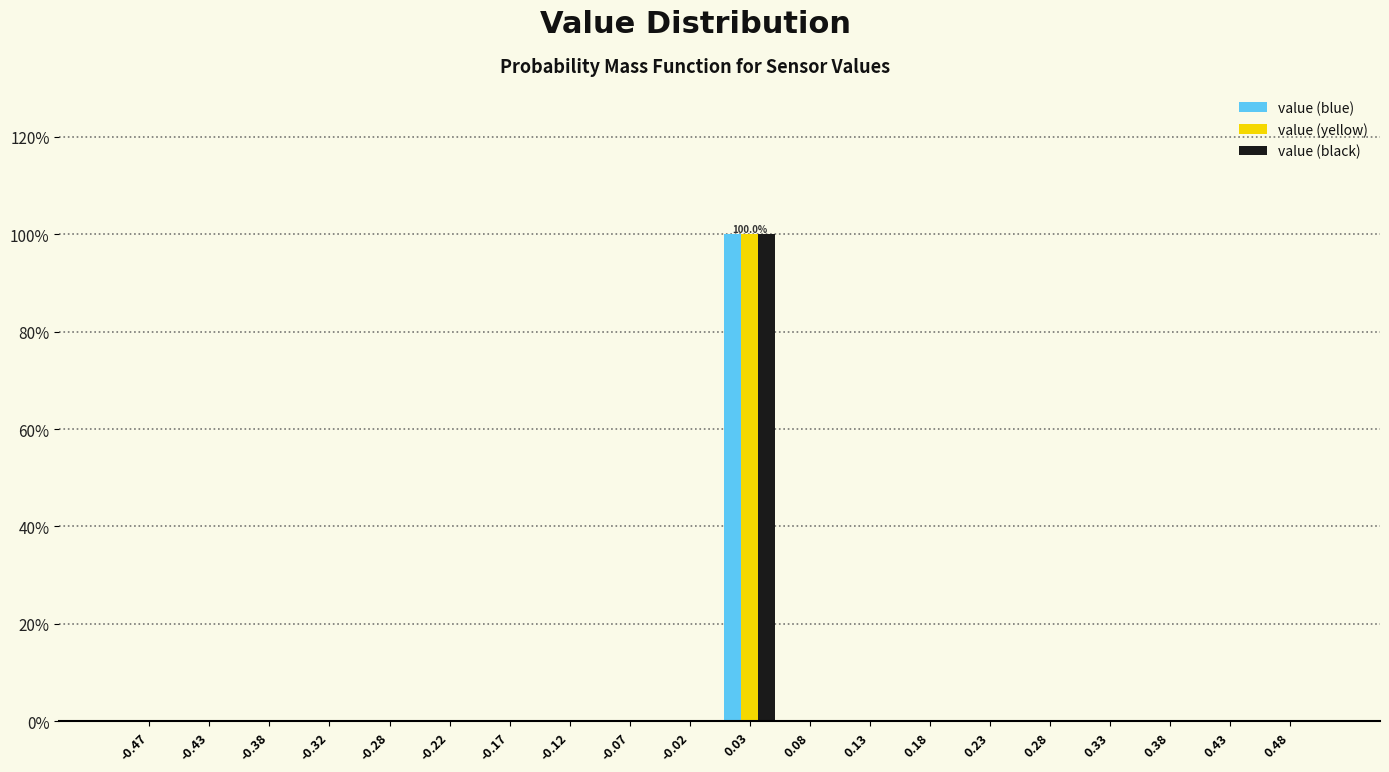

In the value (yellow) series, which range on the x-axis has the tallest bar?

0.00 to 0.05